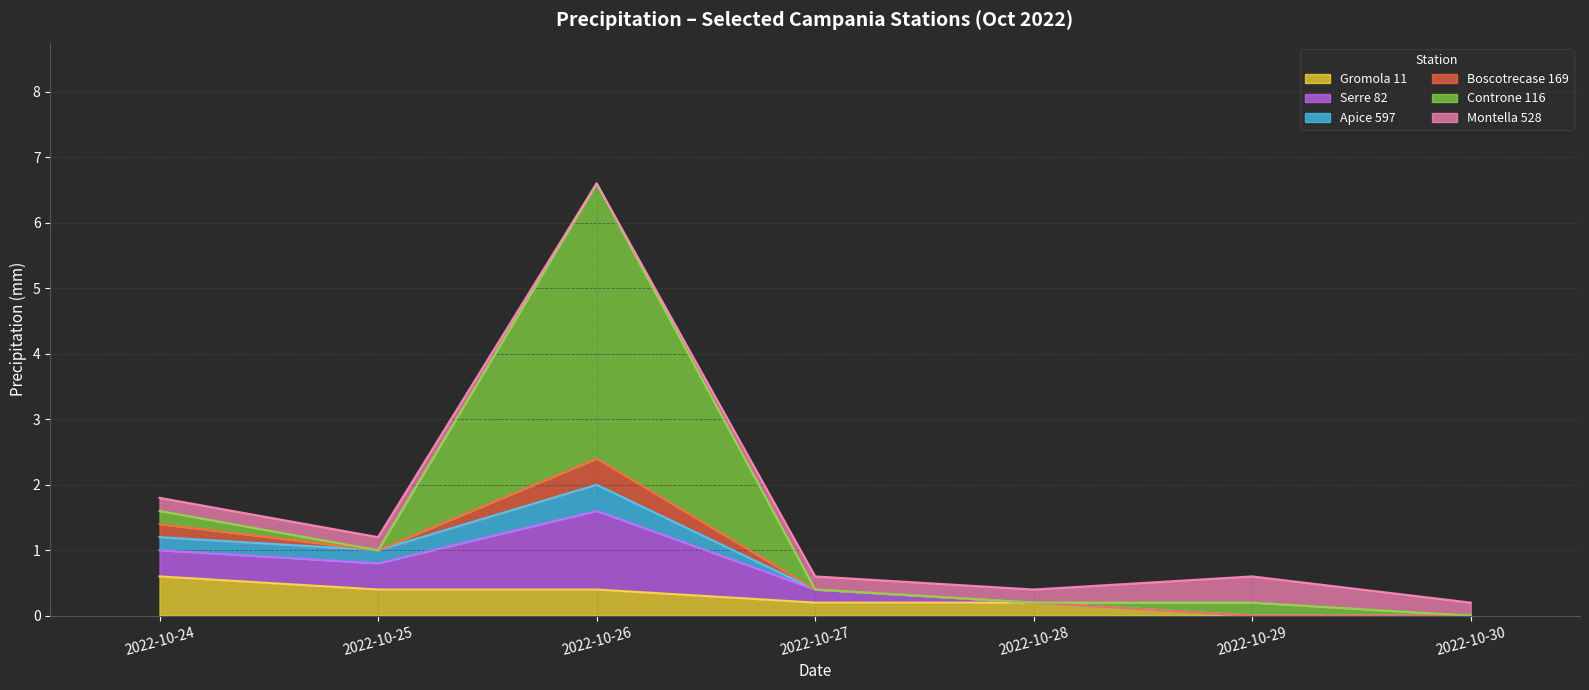

Reading left to right, list all the values displayed in this chart.

Gromola 11: 0.6	0.4	0.4	0.2	0.2	0.0	0.0
Serre 82: 0.4	0.4	1.2	0.2	0.0	0.0	0.0
Apice 597: 0.2	0.2	0.4	0.0	0.0	0.0	0.0
Boscotrecase 169: 0.2	0.0	0.4	0.0	0.0	0.0	0.0
Controne 116: 0.2	0.0	4.2	0.0	0.0	0.2	0.0
Montella 528: 0.2	0.2	0.0	0.2	0.2	0.4	0.2